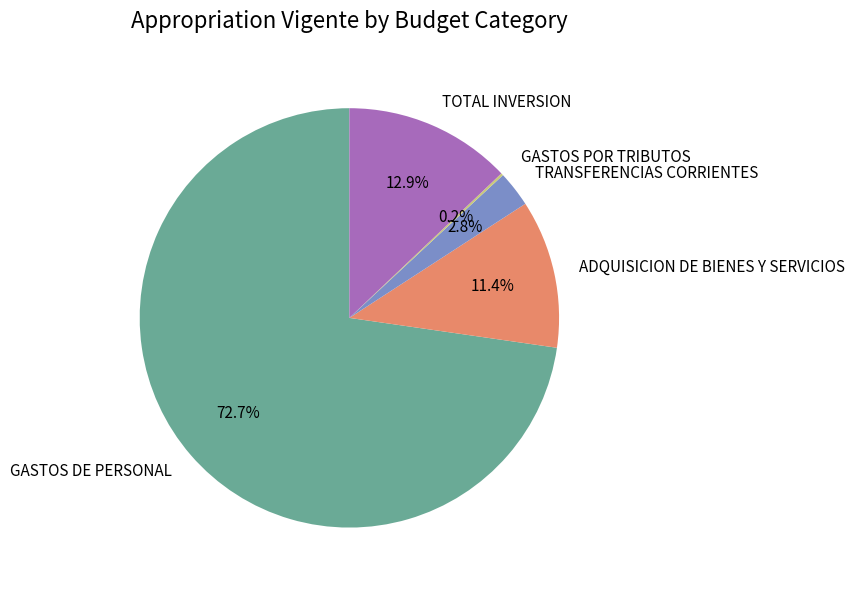

To the nearest percent, what percentage of the pie is GASTOS DE PERSONAL?

73%